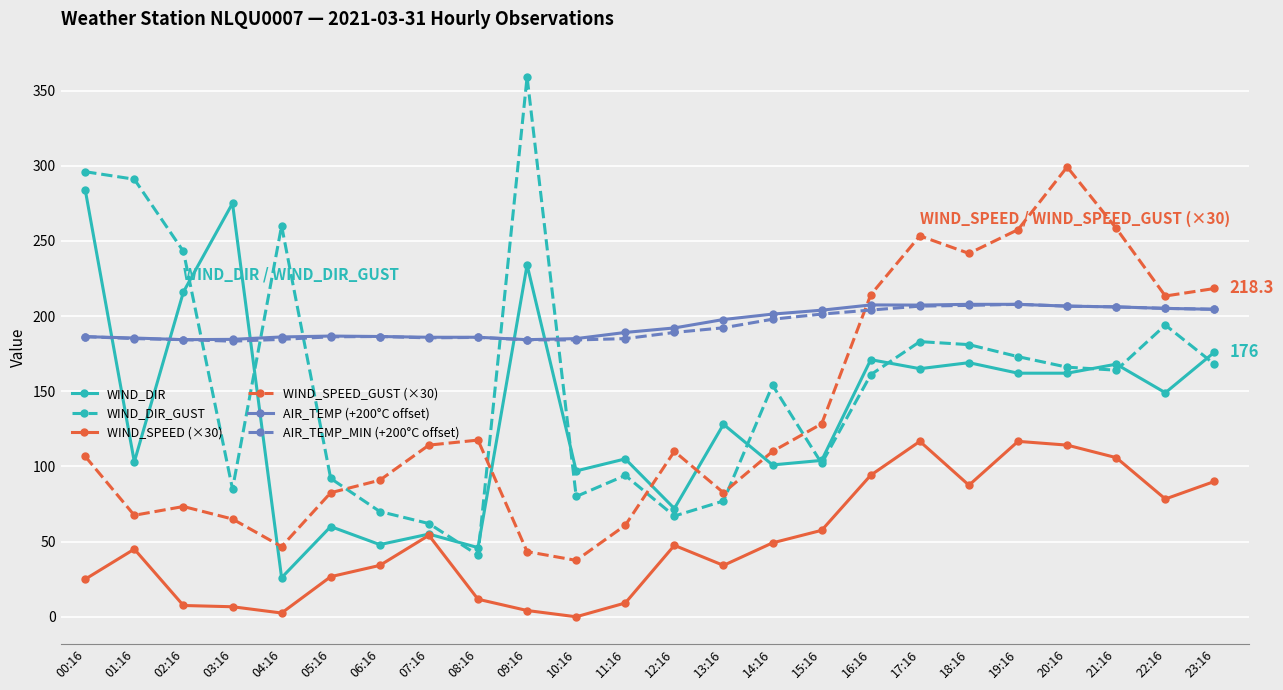

How many categories are shown in the chart?

24